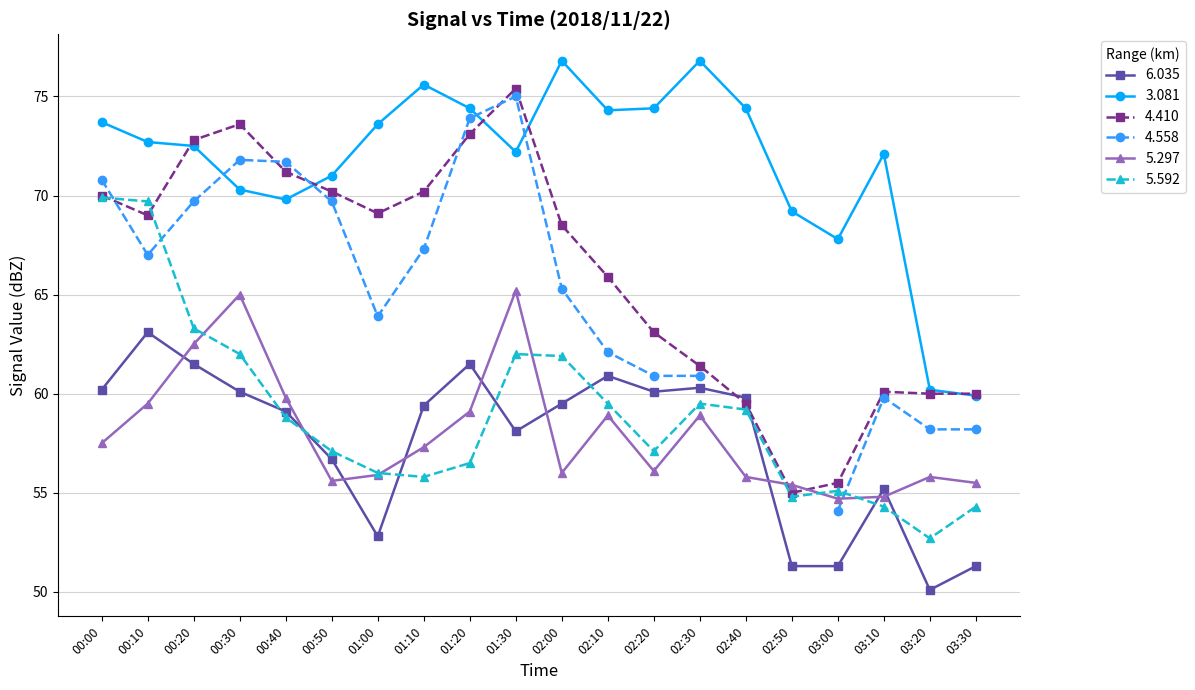

What position from the right is 01:30?

11